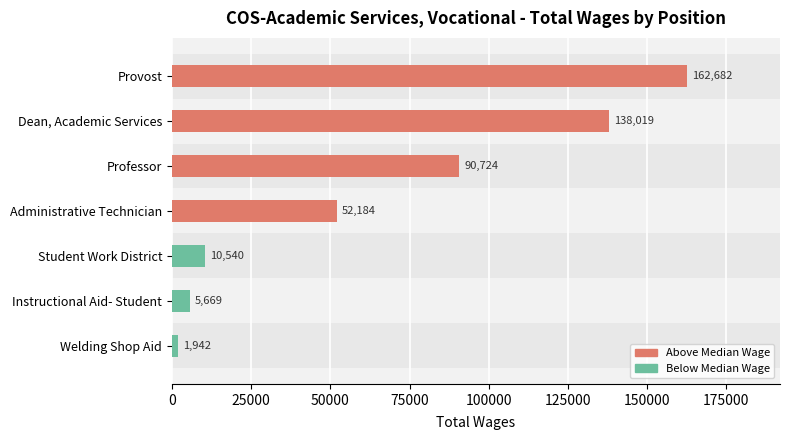

At which category does the chart reach its minimum across all series?

Welding Shop Aid